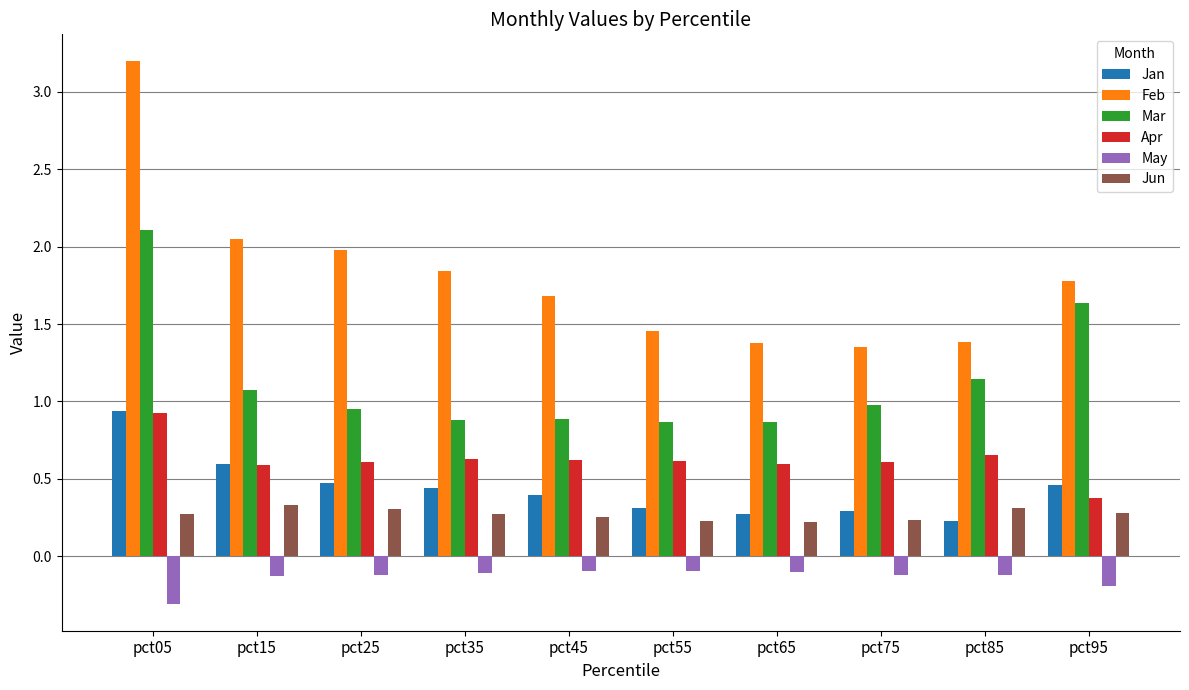

At which label does Apr reach its peak?

pct05